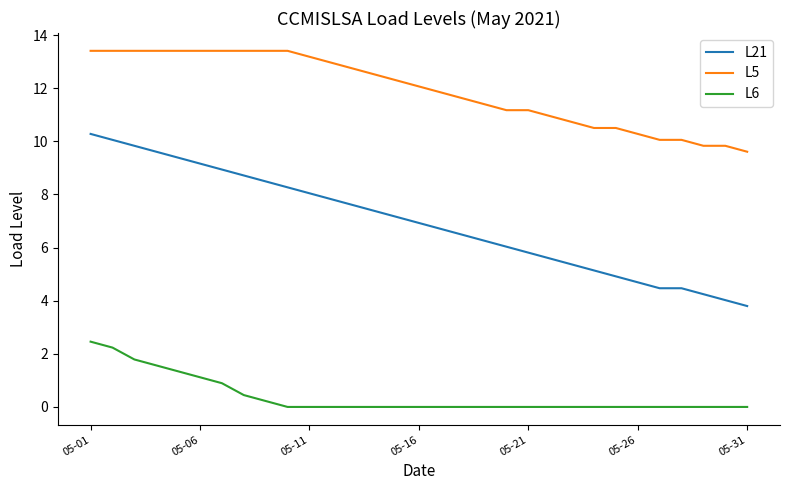

Which series has the largest total across all categories?

L5